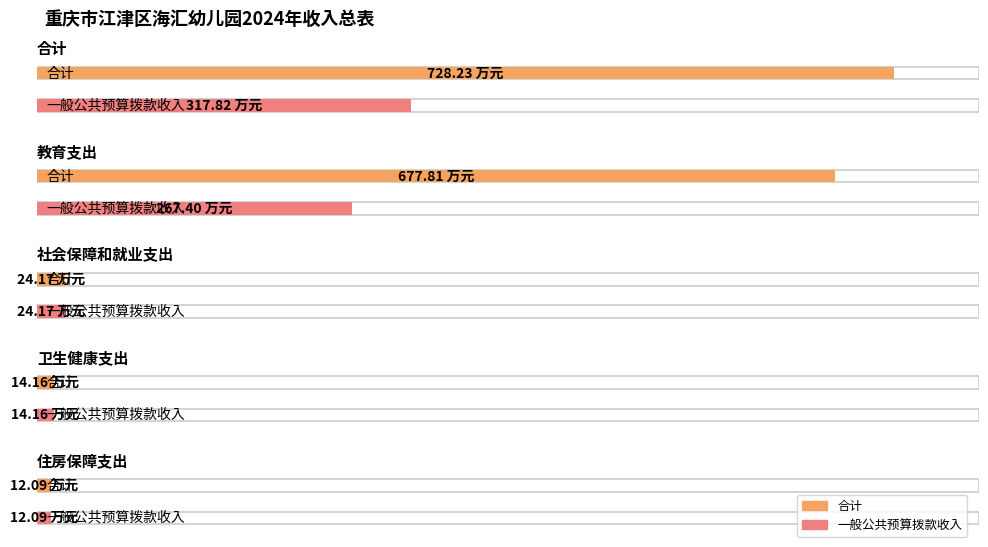

What are all the series names shown in the legend?

合计, 一般公共预算拨款收入